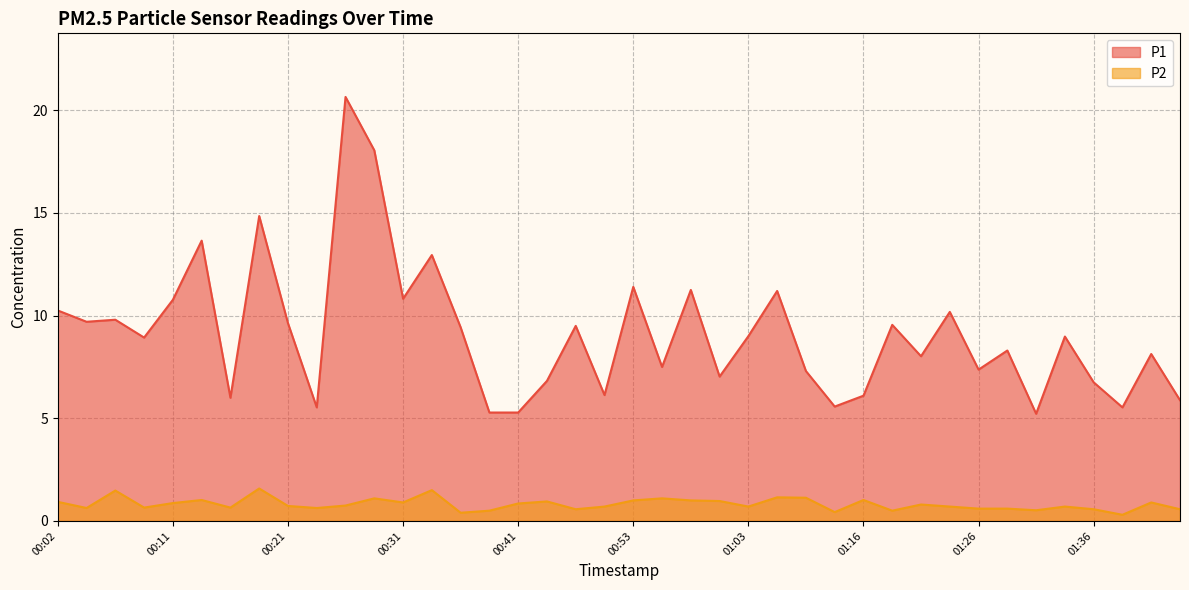

Which has a higher value, 00:29 or 01:41?

00:29